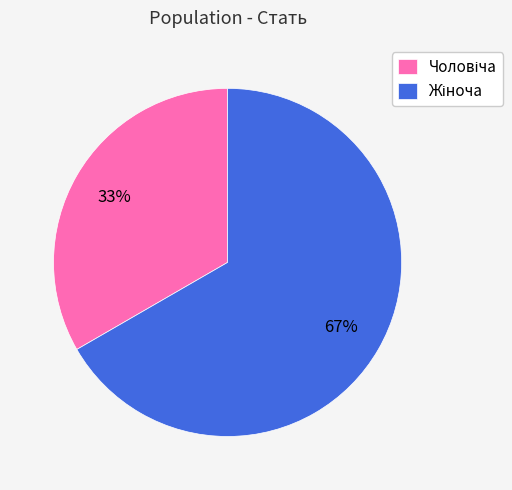

Is there a majority slice in this chart?

Yes